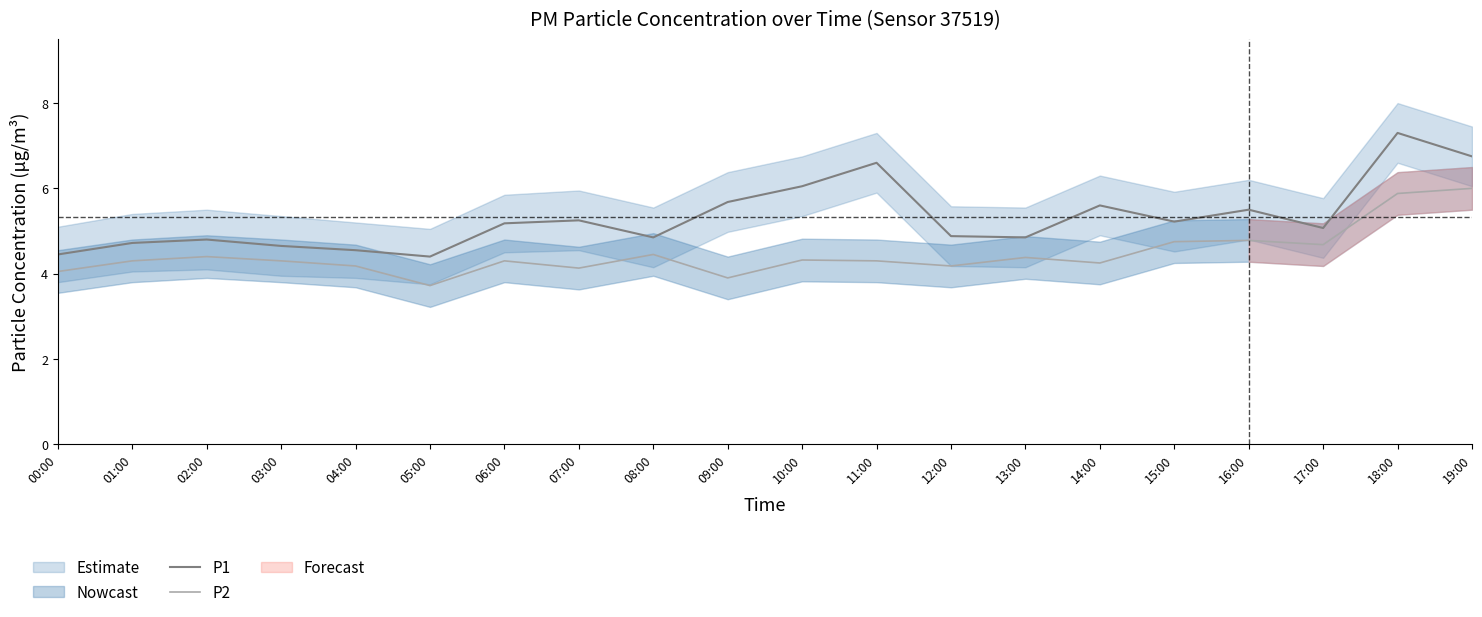

At which category does P1 reach its first local peak?

02:00